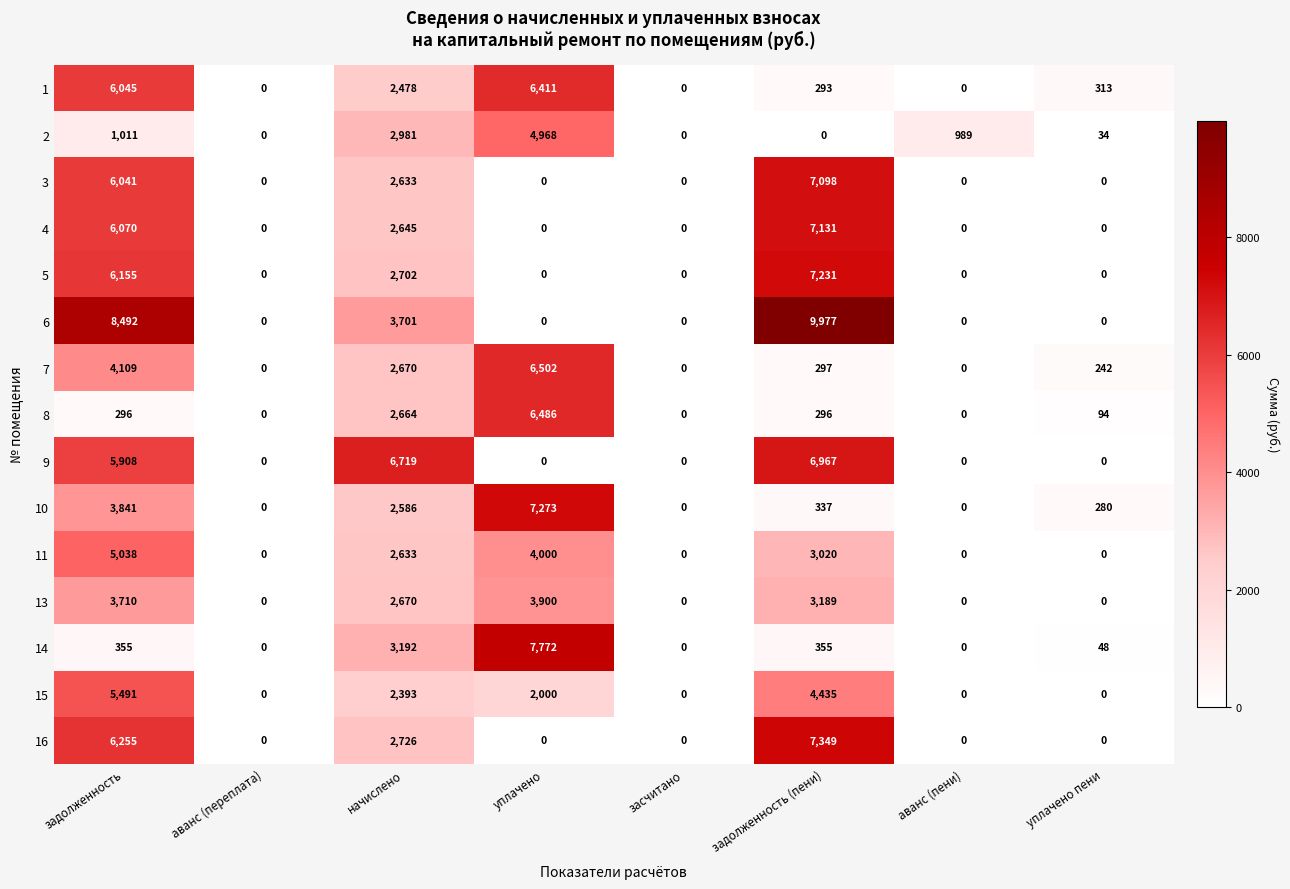

List the series in order of their peak value, highest first.

6, 14, 16, 10, 5, 4, 3, 9, 7, 8, 1, 15, 11, 2, 13